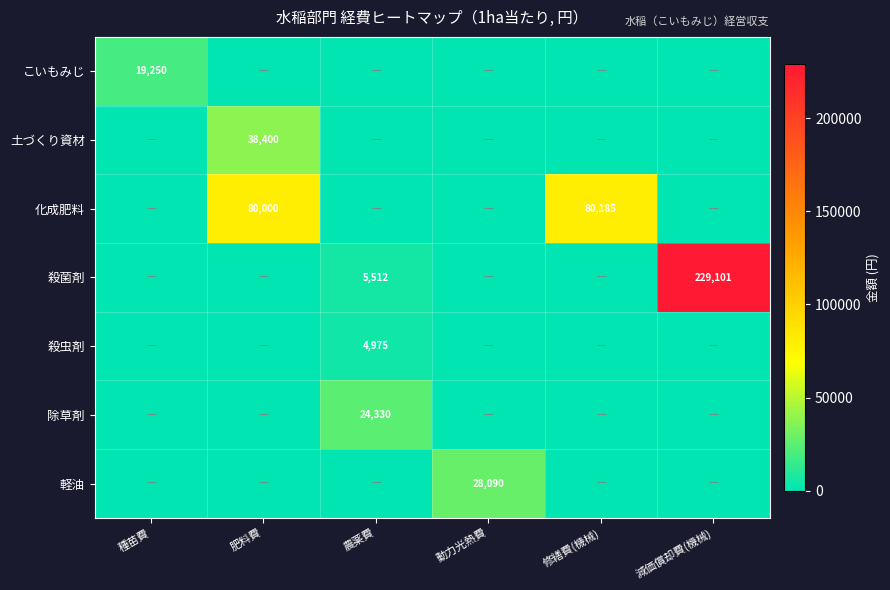

How many categories are shown in the chart?

6